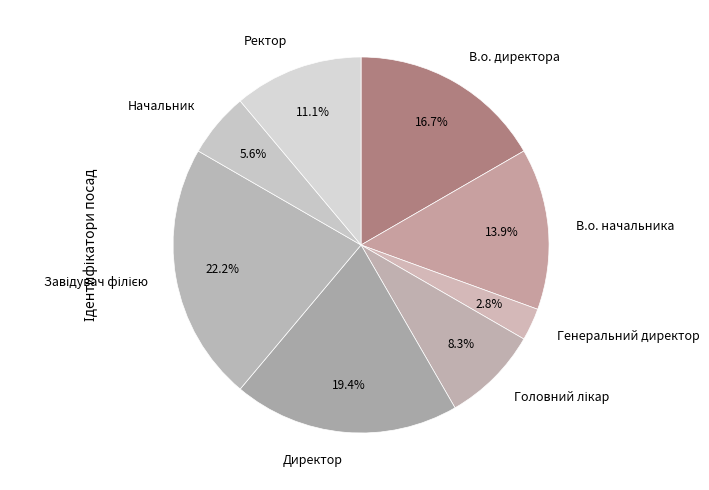

What percentage is the Директор slice, to the nearest percent?

19%